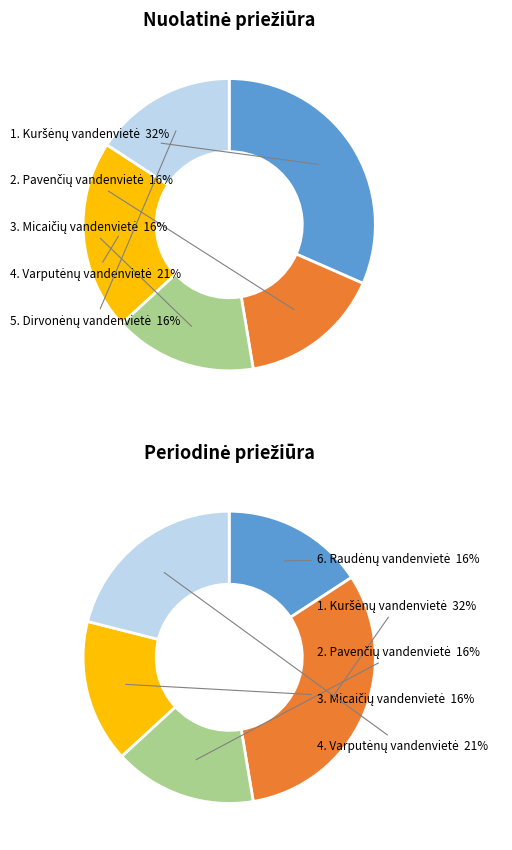

Is there any slice that represents more than half of the pie?

No